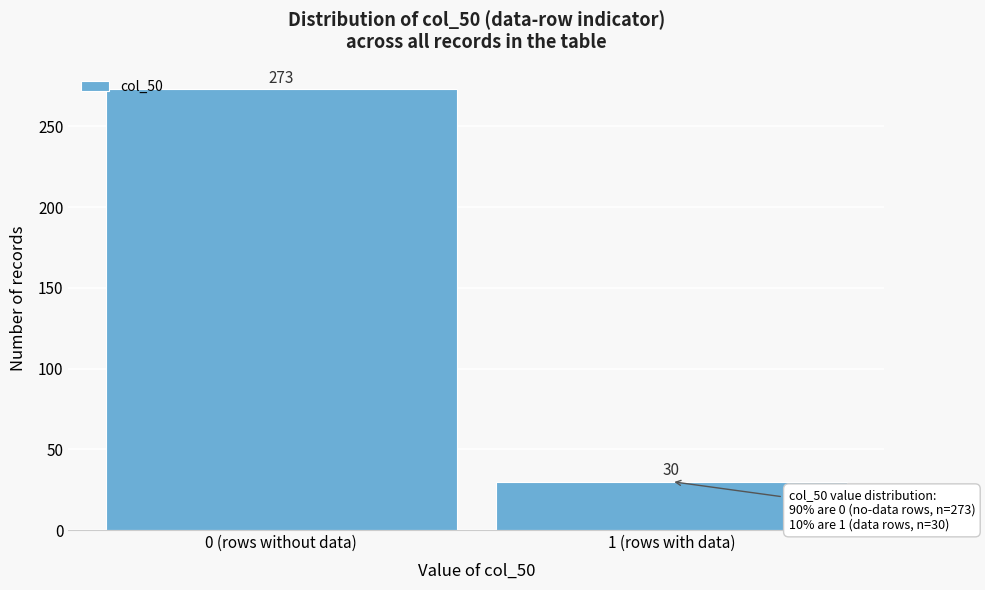

Reading left to right, what are all the values shown in this chart?

273	30